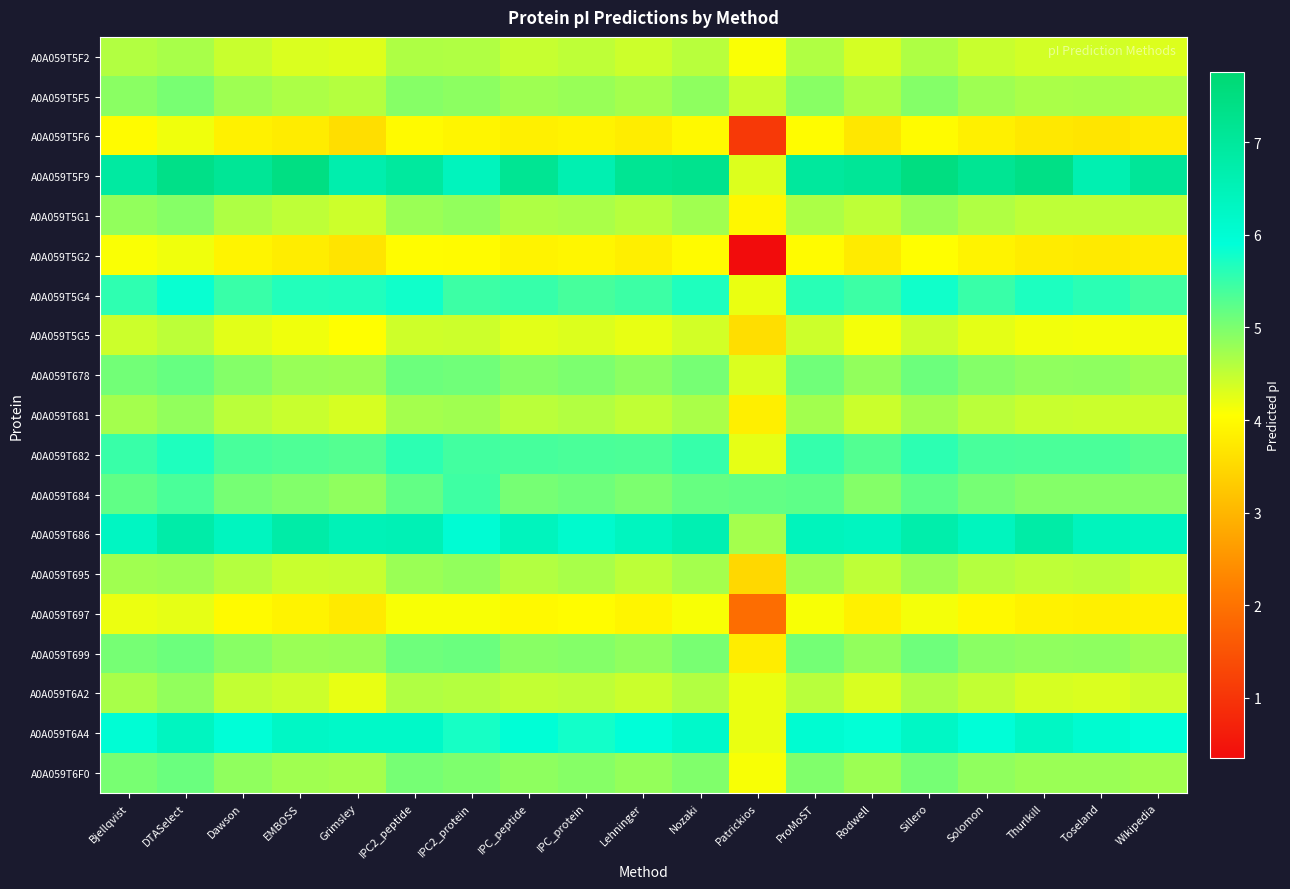

Reading right to left, extract all data points from this chart.

A0A059T5F2: Wikipedia=4.3	Toseland=4.4	Thurlkill=4.4	Solomon=4.5	Sillero=4.6	Rodwell=4.4	ProMoST=4.6	Patrickios=4.1	Nozaki=4.6	Lehninger=4.4	IPC_protein=4.5	IPC_peptide=4.5	IPC2_protein=4.6	IPC2_peptide=4.6	Grimsley=4.3	EMBOSS=4.3	Dawson=4.5	DTASelect=4.7	Bjellqvist=4.6
A0A059T5F5: Wikipedia=4.6	Toseland=4.7	Thurlkill=4.7	Solomon=4.8	Sillero=4.9	Rodwell=4.7	ProMoST=4.9	Patrickios=4.5	Nozaki=4.9	Lehninger=4.7	IPC_protein=4.8	IPC_peptide=4.8	IPC2_protein=4.9	IPC2_peptide=4.9	Grimsley=4.6	EMBOSS=4.7	Dawson=4.8	DTASelect=5.0	Bjellqvist=4.9
A0A059T5F6: Wikipedia=3.8	Toseland=3.7	Thurlkill=3.7	Solomon=3.8	Sillero=4.0	Rodwell=3.7	ProMoST=4.0	Patrickios=1.1	Nozaki=4.0	Lehninger=3.8	IPC_protein=3.9	IPC_peptide=3.8	IPC2_protein=3.9	IPC2_peptide=4.0	Grimsley=3.6	EMBOSS=3.8	Dawson=3.9	DTASelect=4.2	Bjellqvist=4.0
A0A059T5F9: Wikipedia=7.1	Toseland=6.6	Thurlkill=7.4	Solomon=7.2	Sillero=7.5	Rodwell=7.1	ProMoST=7.0	Patrickios=4.3	Nozaki=7.2	Lehninger=7.2	IPC_protein=6.6	IPC_peptide=7.2	IPC2_protein=6.4	IPC2_peptide=7.0	Grimsley=6.7	EMBOSS=7.5	Dawson=7.1	DTASelect=7.4	Bjellqvist=6.9
A0A059T5G1: Wikipedia=4.5	Toseland=4.5	Thurlkill=4.5	Solomon=4.6	Sillero=4.8	Rodwell=4.5	ProMoST=4.7	Patrickios=3.9	Nozaki=4.7	Lehninger=4.6	IPC_protein=4.7	IPC_peptide=4.6	IPC2_protein=4.9	IPC2_peptide=4.8	Grimsley=4.4	EMBOSS=4.5	Dawson=4.6	DTASelect=4.9	Bjellqvist=4.9
A0A059T5G2: Wikipedia=3.8	Toseland=3.8	Thurlkill=3.8	Solomon=3.9	Sillero=4.0	Rodwell=3.8	ProMoST=4.0	Patrickios=0.3	Nozaki=4.0	Lehninger=3.8	IPC_protein=3.9	IPC_peptide=3.9	IPC2_protein=4.0	IPC2_peptide=4.0	Grimsley=3.7	EMBOSS=3.8	Dawson=3.9	DTASelect=4.2	Bjellqvist=4.1
A0A059T5G4: Wikipedia=5.4	Toseland=5.6	Thurlkill=5.7	Solomon=5.5	Sillero=5.8	Rodwell=5.5	ProMoST=5.6	Patrickios=4.2	Nozaki=5.7	Lehninger=5.5	IPC_protein=5.4	IPC_peptide=5.5	IPC2_protein=5.5	IPC2_peptide=5.8	Grimsley=5.7	EMBOSS=5.7	Dawson=5.5	DTASelect=5.8	Bjellqvist=5.6
A0A059T5G5: Wikipedia=4.2	Toseland=4.1	Thurlkill=4.2	Solomon=4.3	Sillero=4.4	Rodwell=4.1	ProMoST=4.4	Patrickios=3.6	Nozaki=4.4	Lehninger=4.2	IPC_protein=4.3	IPC_peptide=4.3	IPC2_protein=4.4	IPC2_peptide=4.4	Grimsley=4.0	EMBOSS=4.2	Dawson=4.3	DTASelect=4.5	Bjellqvist=4.4
A0A059T678: Wikipedia=4.8	Toseland=4.9	Thurlkill=4.9	Solomon=4.9	Sillero=5.1	Rodwell=4.9	ProMoST=5.1	Patrickios=4.3	Nozaki=5.0	Lehninger=4.9	IPC_protein=5.0	IPC_peptide=4.9	IPC2_protein=5.1	IPC2_peptide=5.1	Grimsley=4.8	EMBOSS=4.8	Dawson=4.9	DTASelect=5.2	Bjellqvist=5.1
A0A059T681: Wikipedia=4.4	Toseland=4.4	Thurlkill=4.5	Solomon=4.6	Sillero=4.7	Rodwell=4.4	ProMoST=4.7	Patrickios=3.8	Nozaki=4.7	Lehninger=4.5	IPC_protein=4.6	IPC_peptide=4.6	IPC2_protein=4.7	IPC2_peptide=4.7	Grimsley=4.4	EMBOSS=4.5	Dawson=4.6	DTASelect=4.9	Bjellqvist=4.7
A0A059T682: Wikipedia=5.3	Toseland=5.4	Thurlkill=5.4	Solomon=5.4	Sillero=5.6	Rodwell=5.3	ProMoST=5.5	Patrickios=4.2	Nozaki=5.5	Lehninger=5.3	IPC_protein=5.4	IPC_peptide=5.4	IPC2_protein=5.4	IPC2_peptide=5.6	Grimsley=5.3	EMBOSS=5.3	Dawson=5.4	DTASelect=5.7	Bjellqvist=5.5
A0A059T684: Wikipedia=5.0	Toseland=4.9	Thurlkill=5.0	Solomon=5.1	Sillero=5.2	Rodwell=4.9	ProMoST=5.2	Patrickios=5.2	Nozaki=5.2	Lehninger=5.0	IPC_protein=5.1	IPC_peptide=5.1	IPC2_protein=5.4	IPC2_peptide=5.2	Grimsley=4.9	EMBOSS=5.0	Dawson=5.1	DTASelect=5.4	Bjellqvist=5.2
A0A059T686: Wikipedia=6.4	Toseland=6.4	Thurlkill=6.8	Solomon=6.4	Sillero=6.7	Rodwell=6.4	ProMoST=6.4	Patrickios=4.7	Nozaki=6.6	Lehninger=6.4	IPC_protein=6.1	IPC_peptide=6.4	IPC2_protein=6.0	IPC2_peptide=6.5	Grimsley=6.5	EMBOSS=6.8	Dawson=6.4	DTASelect=6.8	Bjellqvist=6.3
A0A059T695: Wikipedia=4.4	Toseland=4.6	Thurlkill=4.5	Solomon=4.6	Sillero=4.8	Rodwell=4.5	ProMoST=4.8	Patrickios=3.5	Nozaki=4.7	Lehninger=4.5	IPC_protein=4.7	IPC_peptide=4.6	IPC2_protein=4.8	IPC2_peptide=4.8	Grimsley=4.5	EMBOSS=4.5	Dawson=4.6	DTASelect=4.8	Bjellqvist=4.7
A0A059T697: Wikipedia=3.9	Toseland=3.8	Thurlkill=3.9	Solomon=4.0	Sillero=4.1	Rodwell=3.9	ProMoST=4.1	Patrickios=1.9	Nozaki=4.1	Lehninger=3.9	IPC_protein=4.0	IPC_peptide=4.0	IPC2_protein=4.1	IPC2_peptide=4.1	Grimsley=3.8	EMBOSS=3.9	Dawson=4.0	DTASelect=4.2	Bjellqvist=4.2
A0A059T699: Wikipedia=4.8	Toseland=4.9	Thurlkill=4.9	Solomon=4.9	Sillero=5.1	Rodwell=4.8	ProMoST=5.1	Patrickios=3.8	Nozaki=5.0	Lehninger=4.9	IPC_protein=5.0	IPC_peptide=4.9	IPC2_protein=5.1	IPC2_peptide=5.1	Grimsley=4.8	EMBOSS=4.8	Dawson=4.9	DTASelect=5.1	Bjellqvist=5.0
A0A059T6A2: Wikipedia=4.4	Toseland=4.3	Thurlkill=4.4	Solomon=4.5	Sillero=4.6	Rodwell=4.3	ProMoST=4.6	Patrickios=4.2	Nozaki=4.6	Lehninger=4.4	IPC_protein=4.5	IPC_peptide=4.5	IPC2_protein=4.6	IPC2_peptide=4.6	Grimsley=4.2	EMBOSS=4.4	Dawson=4.5	DTASelect=4.9	Bjellqvist=4.7
A0A059T6A4: Wikipedia=5.9	Toseland=6.1	Thurlkill=6.3	Solomon=5.9	Sillero=6.2	Rodwell=5.9	ProMoST=6.0	Patrickios=4.2	Nozaki=6.2	Lehninger=5.9	IPC_protein=5.8	IPC_peptide=5.9	IPC2_protein=5.7	IPC2_peptide=6.2	Grimsley=6.2	EMBOSS=6.2	Dawson=5.9	DTASelect=6.4	Bjellqvist=6.0
A0A059T6F0: Wikipedia=4.7	Toseland=4.8	Thurlkill=4.8	Solomon=4.9	Sillero=5.0	Rodwell=4.8	ProMoST=5.0	Patrickios=4.1	Nozaki=5.0	Lehninger=4.8	IPC_protein=4.9	IPC_peptide=4.9	IPC2_protein=5.0	IPC2_peptide=5.0	Grimsley=4.7	EMBOSS=4.7	Dawson=4.9	DTASelect=5.1	Bjellqvist=5.0